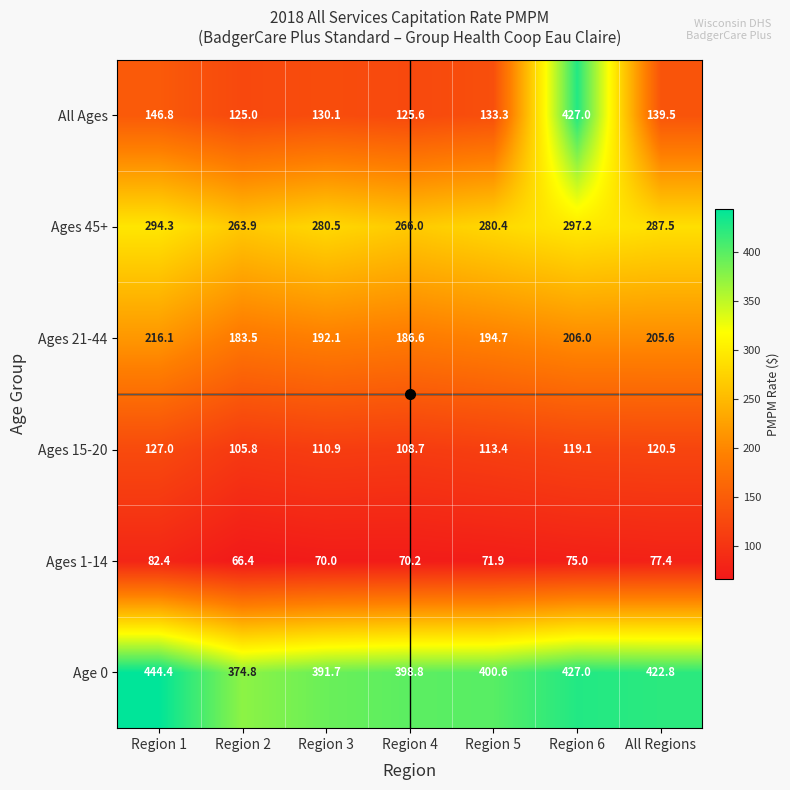

At which category is the sum across all series the highest?

Region 6